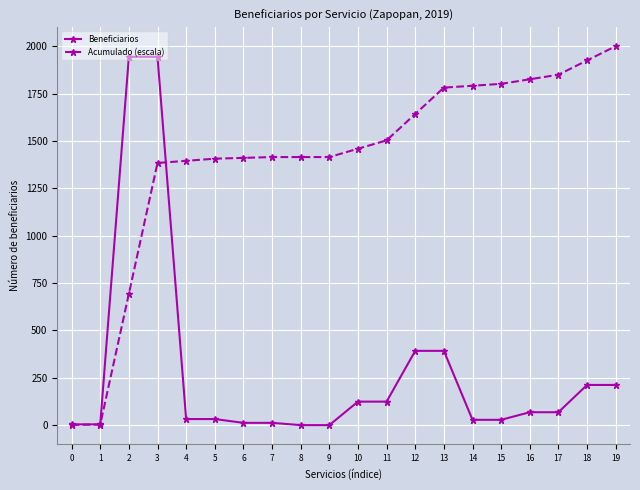

What value does the Acumulado (escala) series have at 4?

1394.9